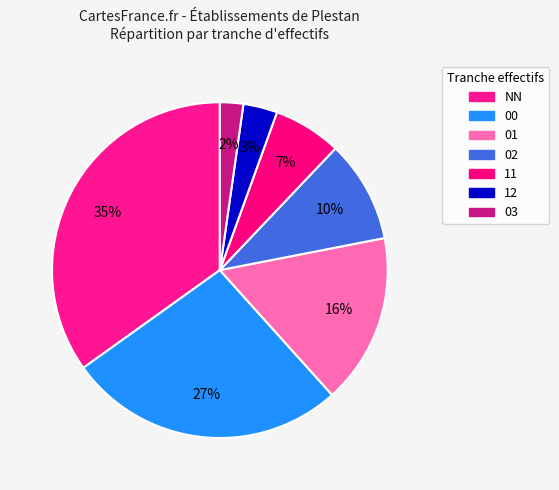

Does 03 represent more than half of the total?

No